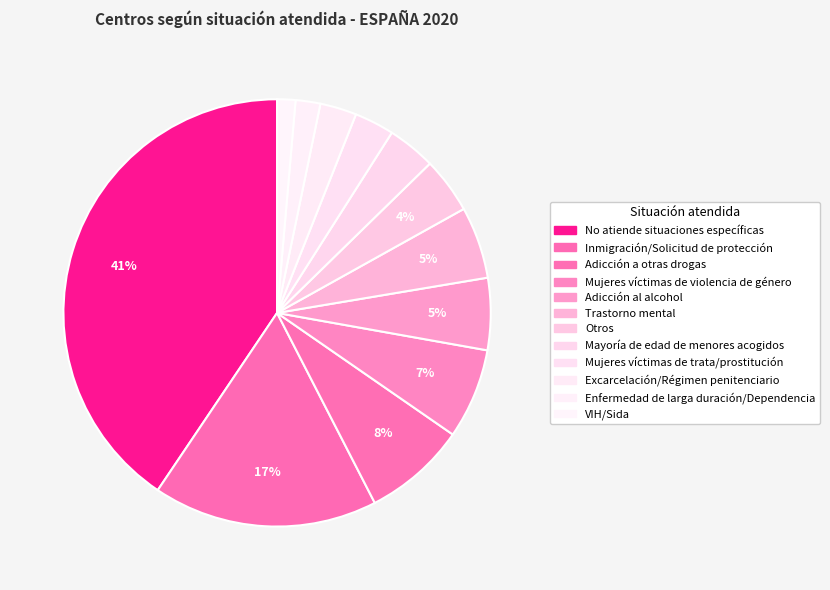

To the nearest percent, what portion does No atiende situaciones específicas represent?

41%